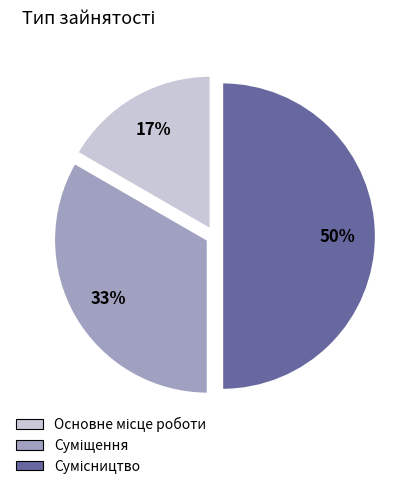

To the nearest percent, what is the average slice percentage?

33%